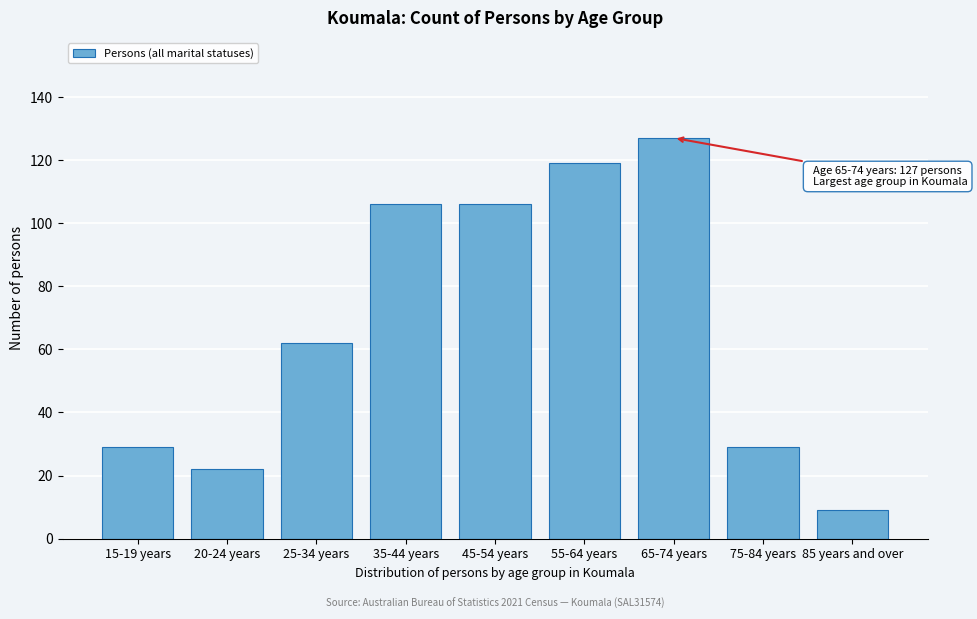

Reading left to right, list all the values displayed in this chart.

29	22	62	106	106	119	127	29	9